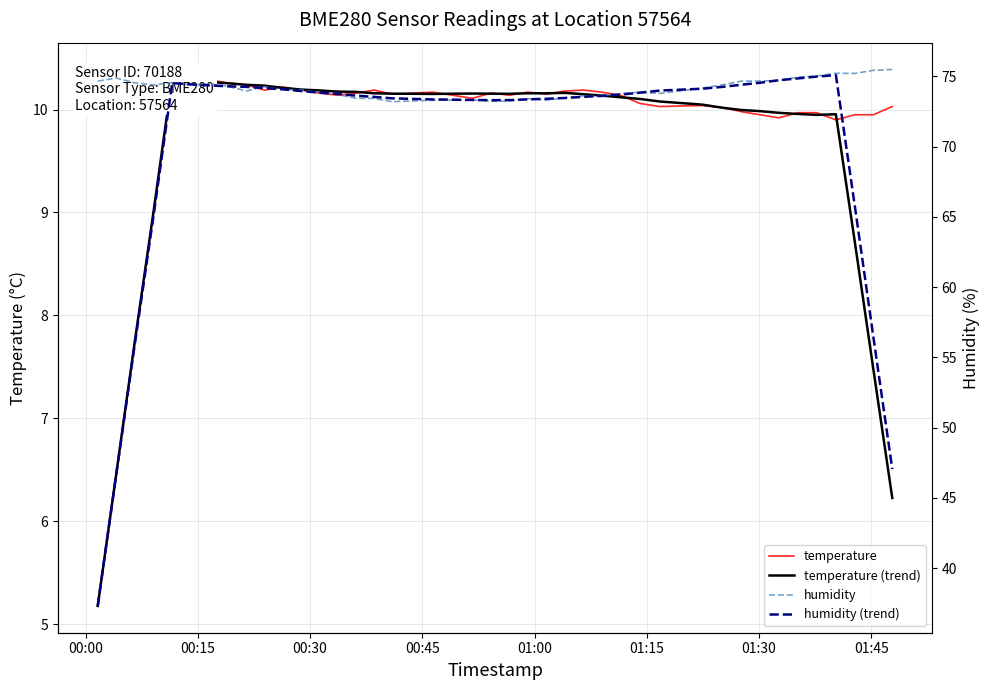

List the series in order of their peak value, lowest first.

temperature (trend), temperature, humidity (trend), humidity